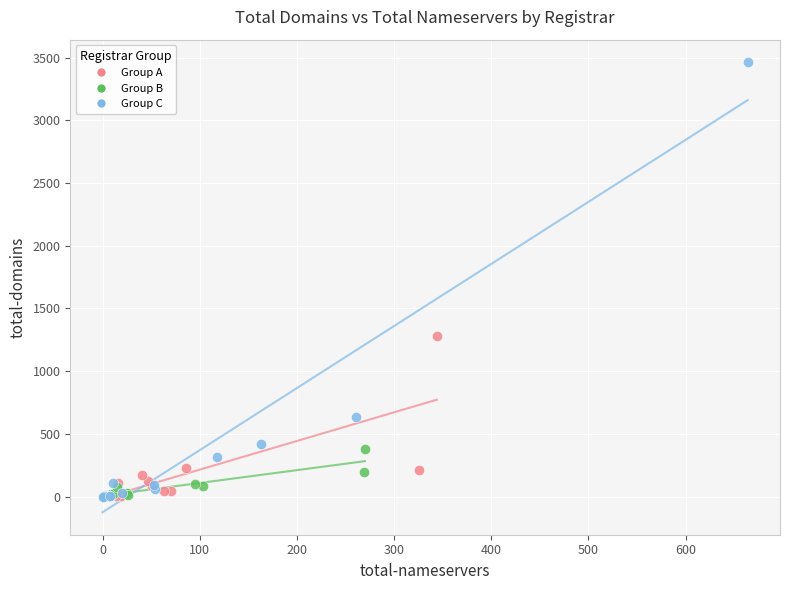

Which series contains the highest Y value?

Group C